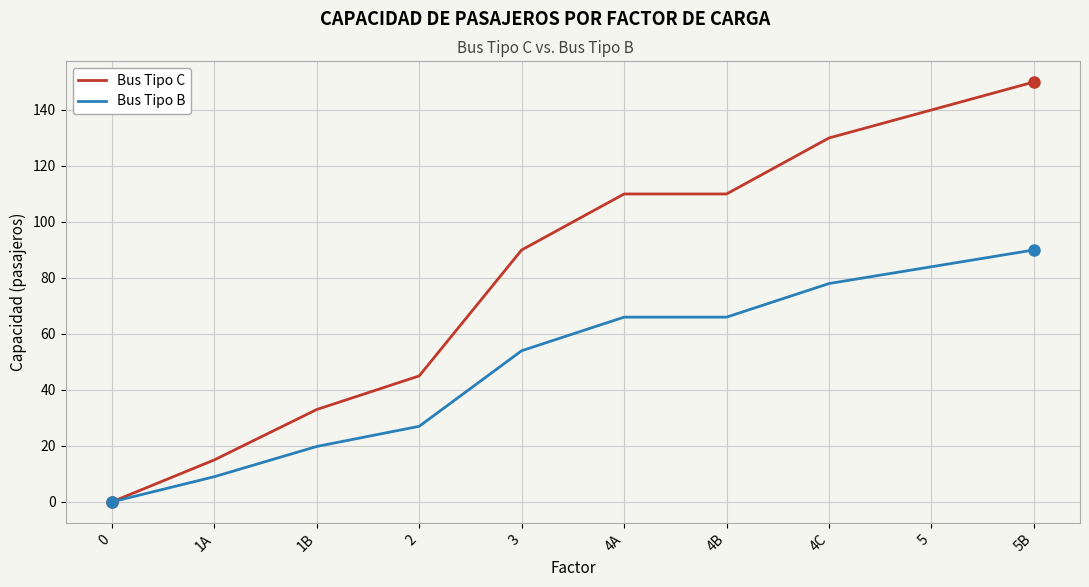

What is the spread (max minus min) of values at 5B?

60.0